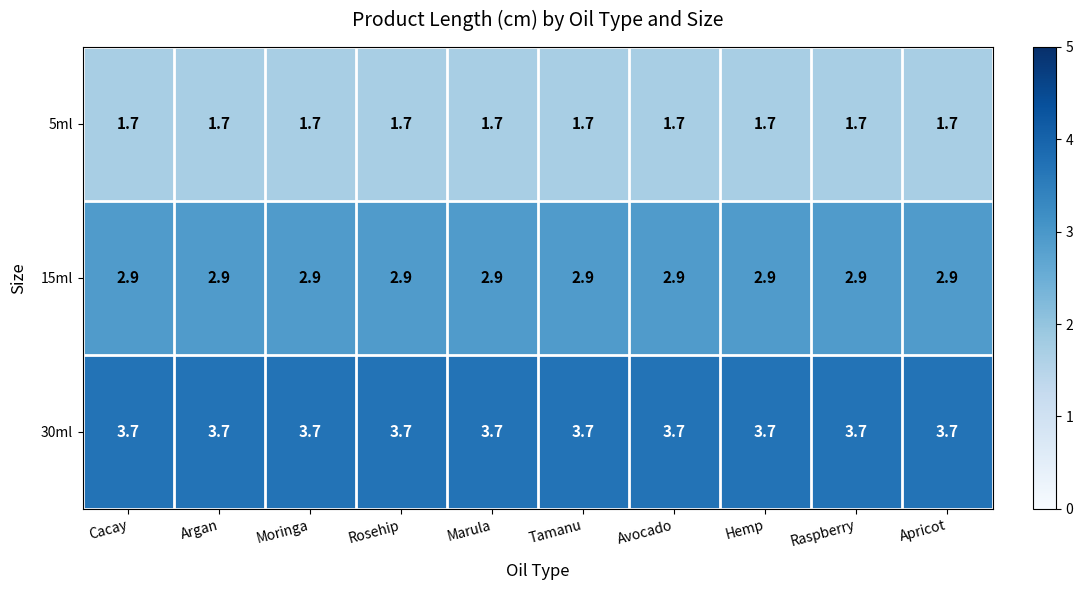

What is the difference between the highest and lowest values at Tamanu?

2.0